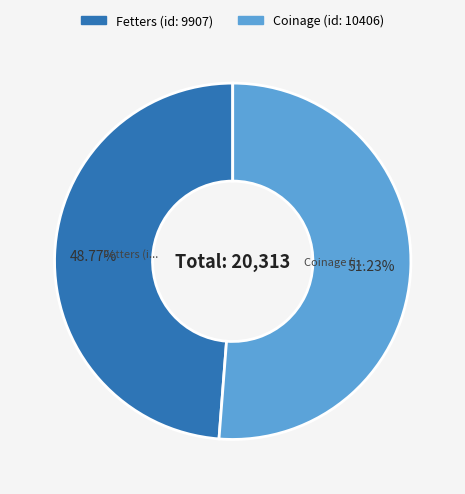

Between Fetters (id: 9907) and Coinage (id: 10406), which is larger?

Coinage (id: 10406)